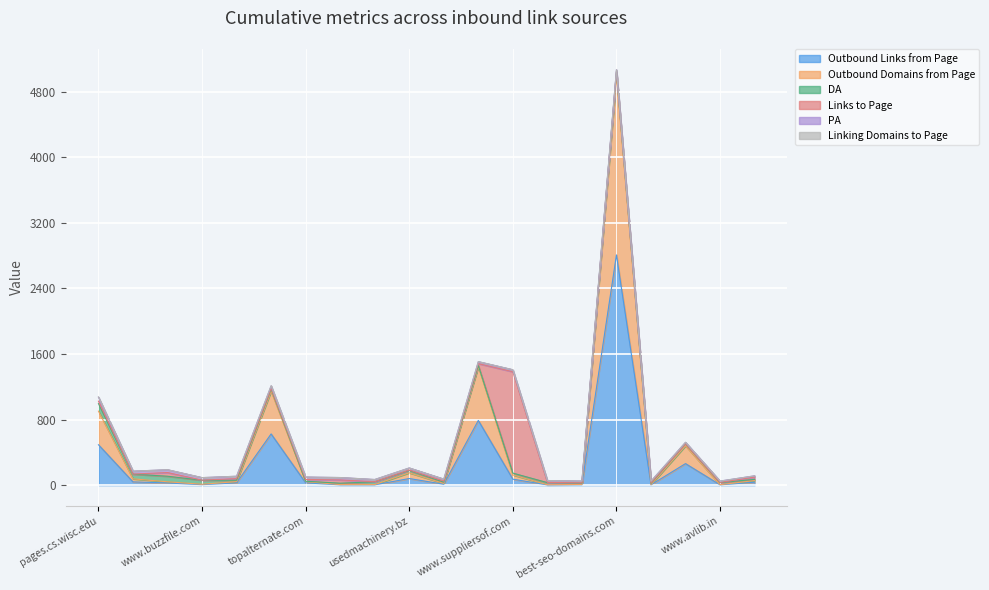

How many data points in Links to Page are less than 9?

10